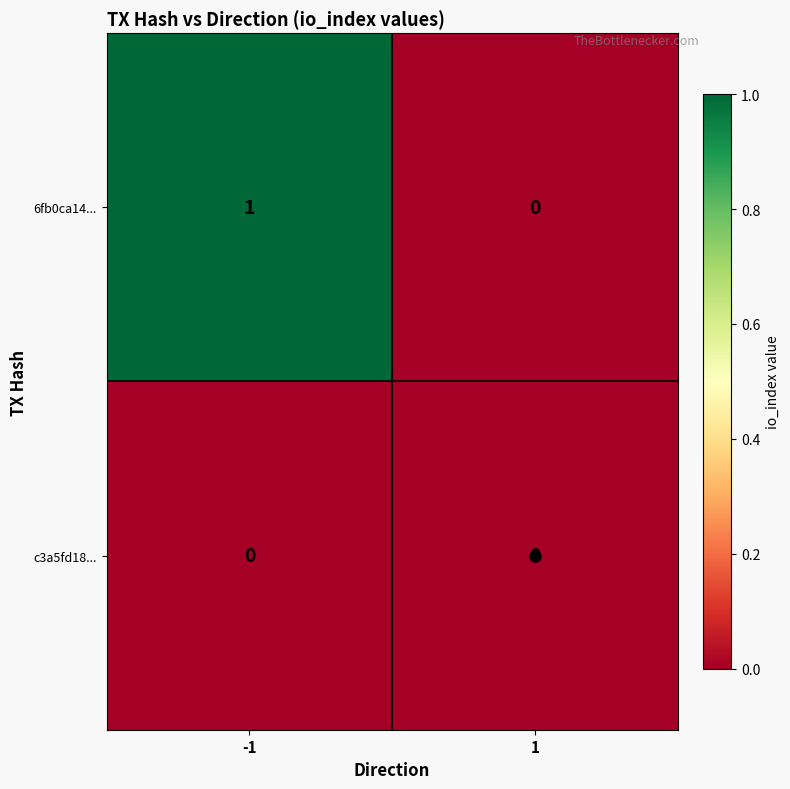

True or false: 6fb0ca14... has a value of 2 at -1.

False